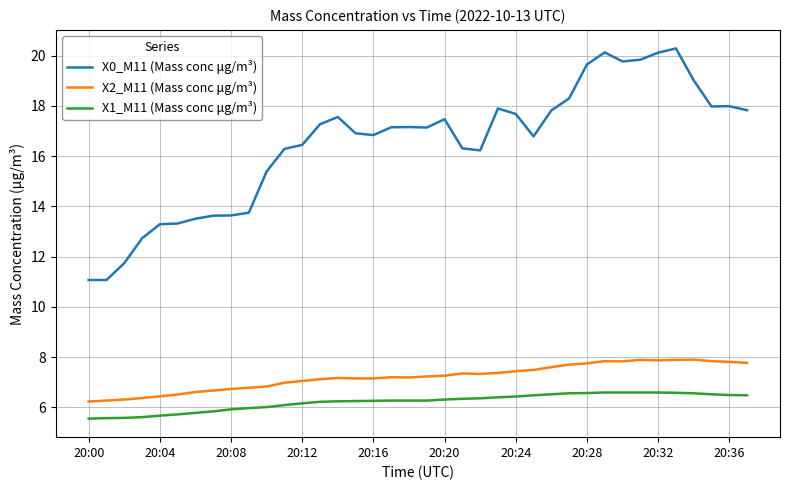

What is the lowest value of the X0_M11 (Mass conc μg/m³) series?

11.1